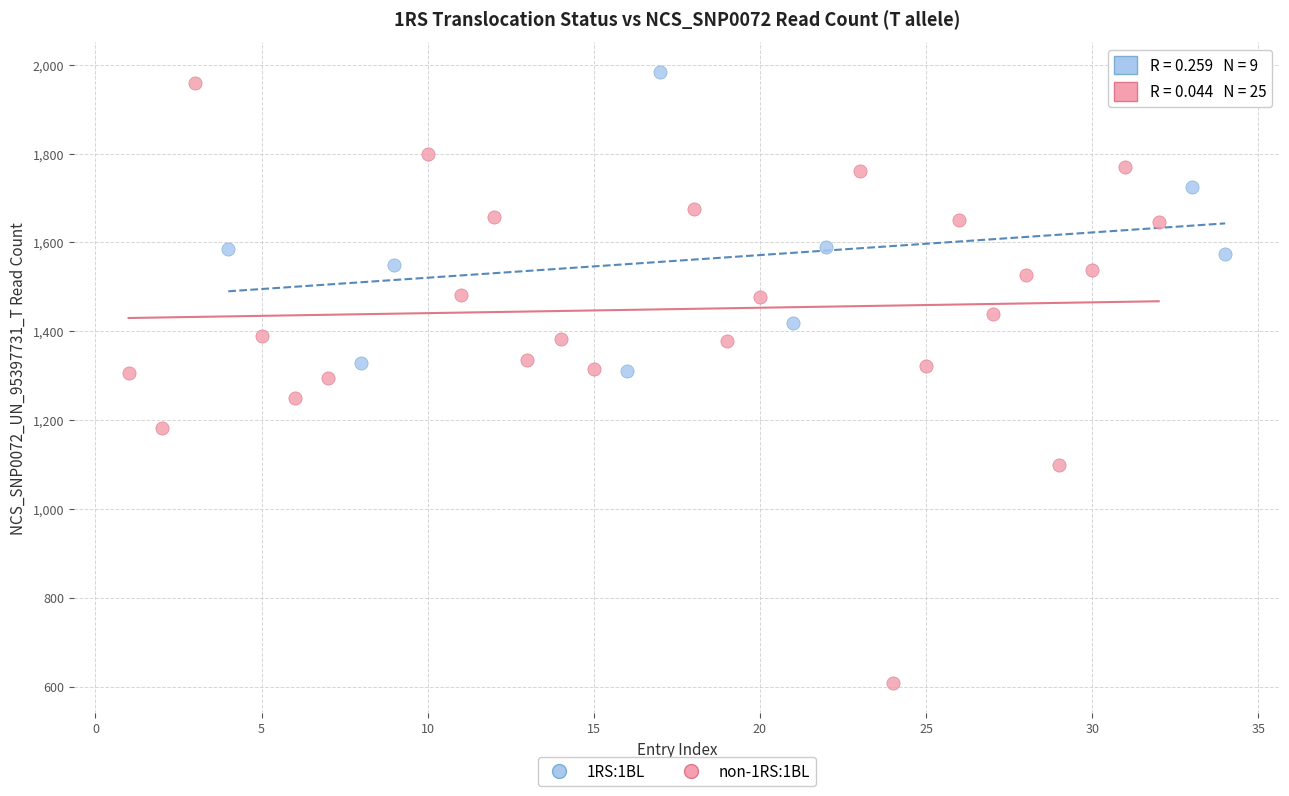

Which series has the widest spread of Y values?

non-1RS:1BL